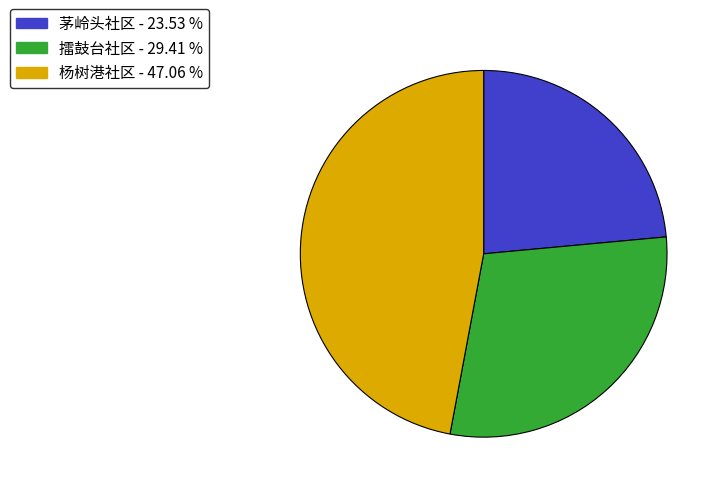

Rank the categories by value from lowest to highest.

茅岭头社区, 擂鼓台社区, 杨树港社区